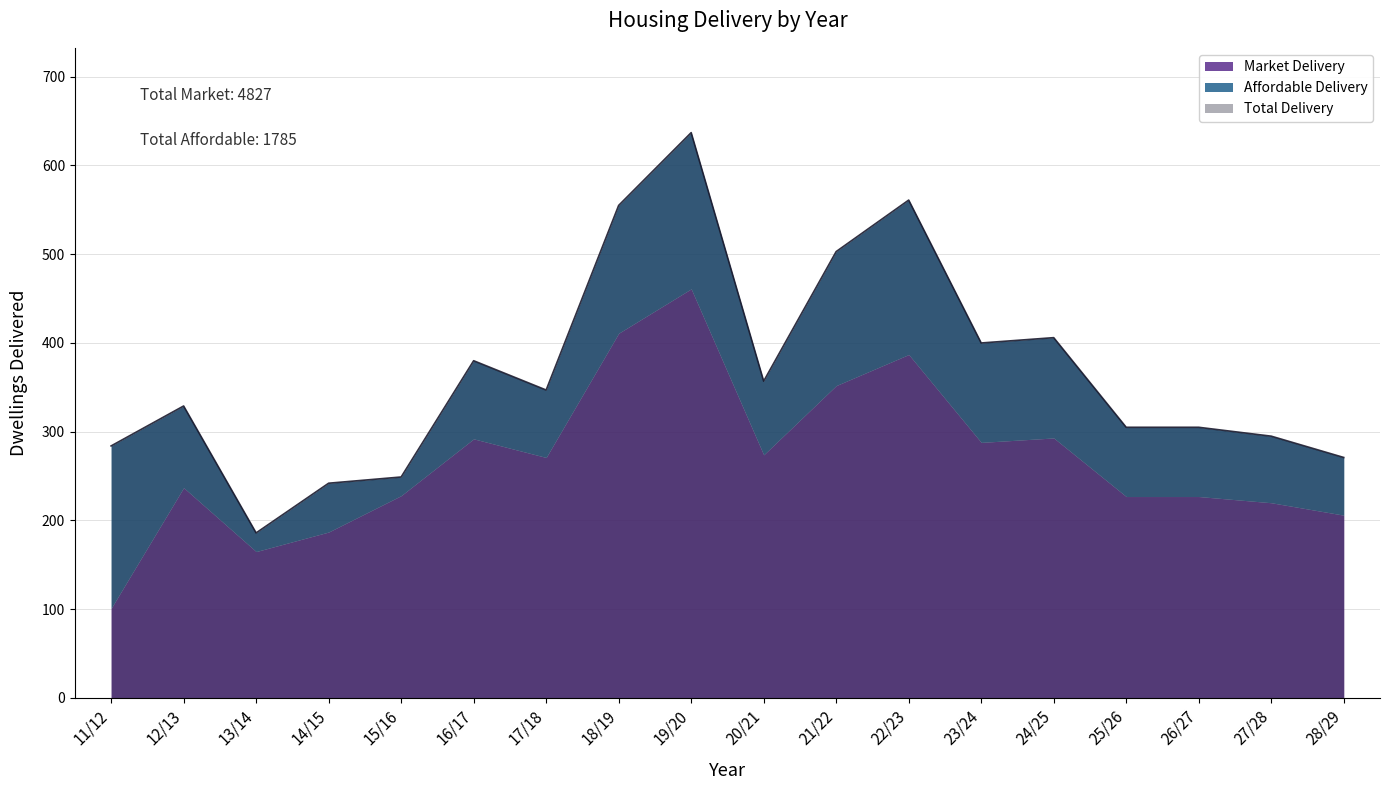

Which series ends up on top after the final intersection of Affordable Delivery and Market Delivery?

Market Delivery